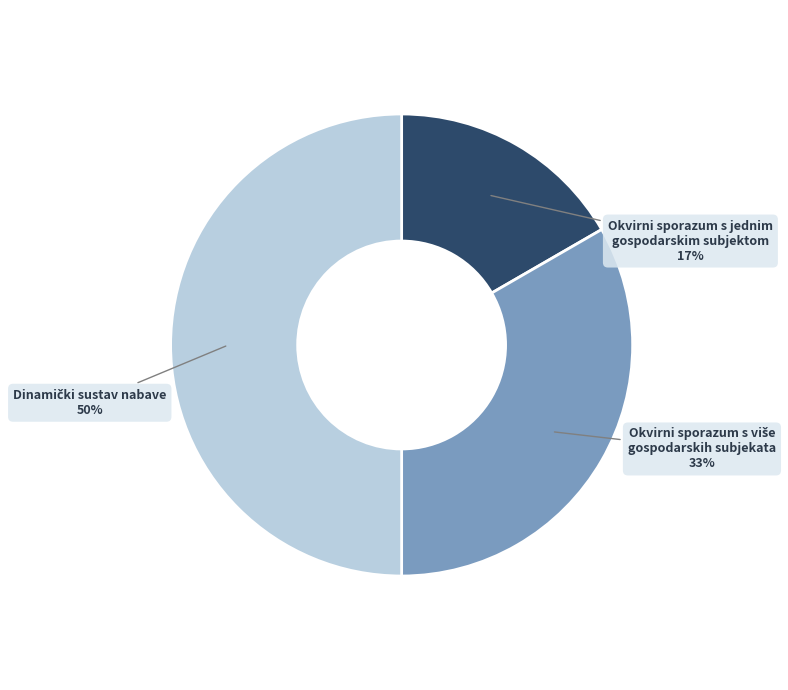

The Okvirni sporazum s jednim gospodarskim subjektom slice represents 6% of the pie. True or false?

False